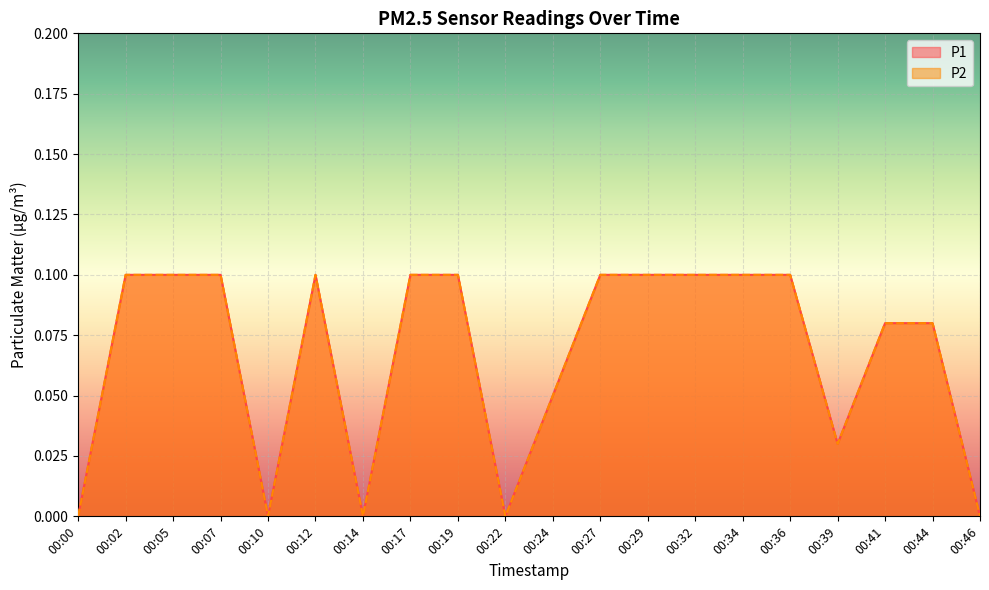

Count the P1 values in the range 0 to 1.

20